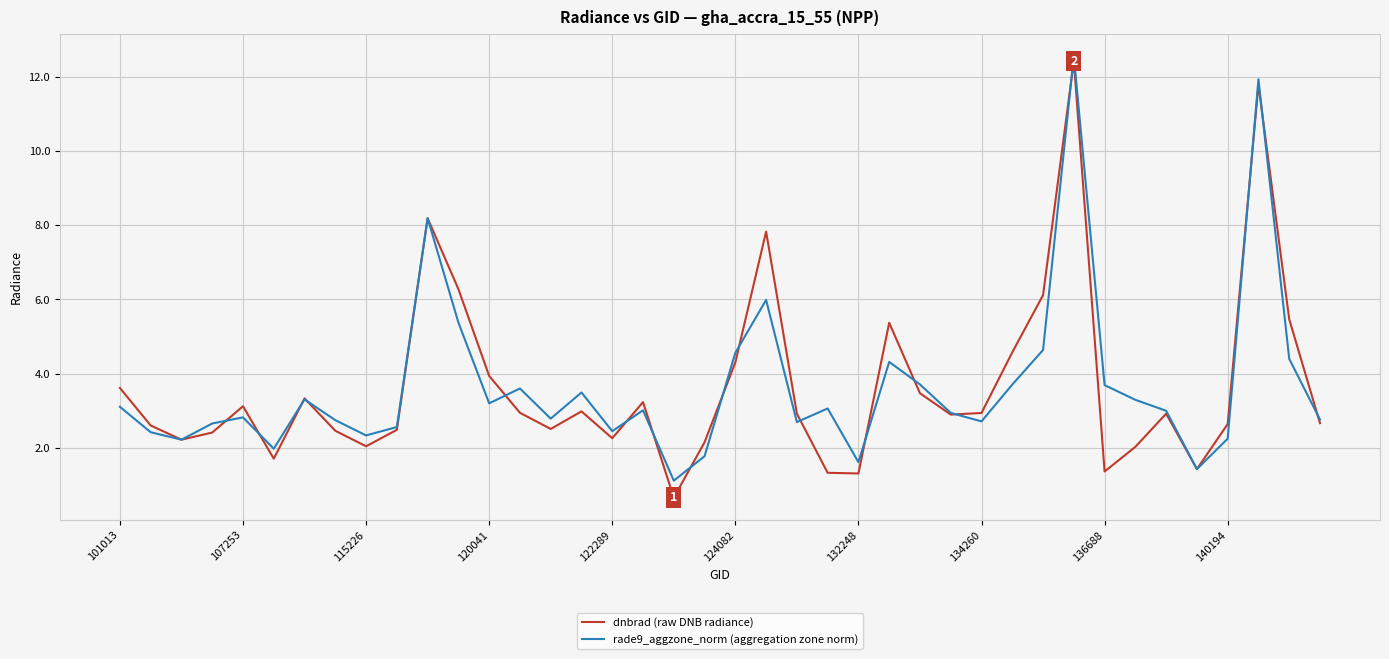

Is this an area chart (filled region under the line)?

No